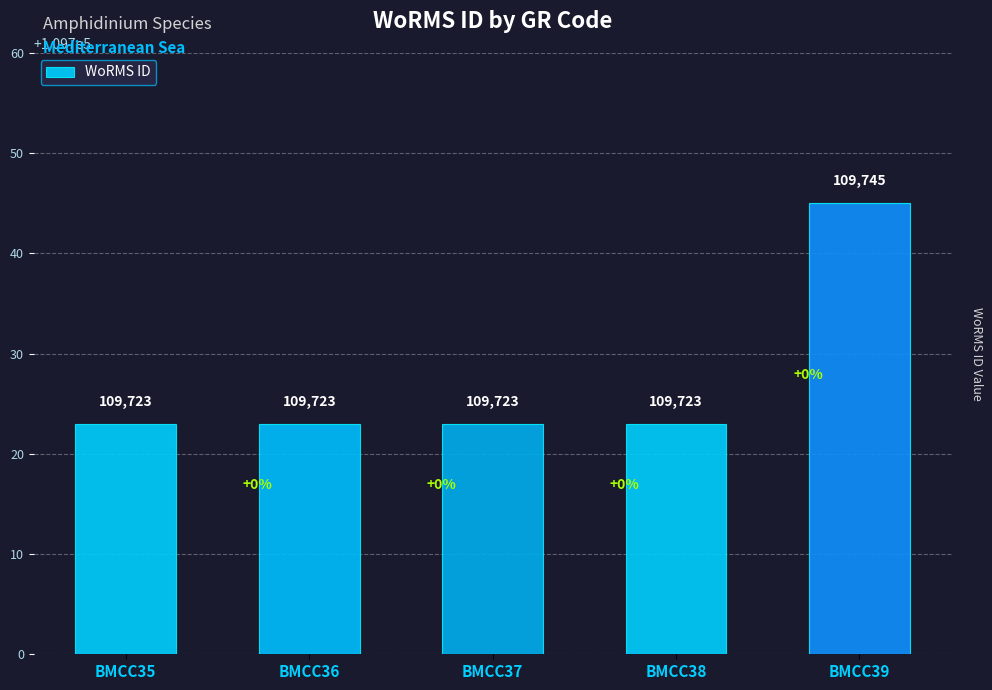

Reading left to right, extract all data points from this chart.

BMCC35=109723	BMCC36=109723	BMCC37=109723	BMCC38=109723	BMCC39=109745